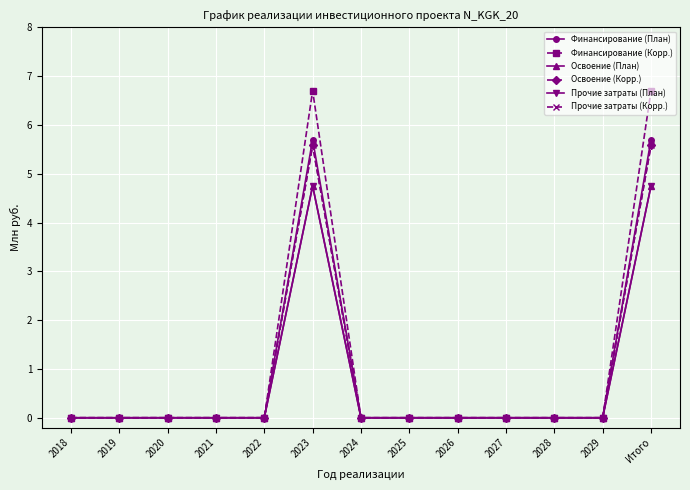

True or false: Финансирование (Корр.) and Освоение (Корр.) intersect in this chart.

False